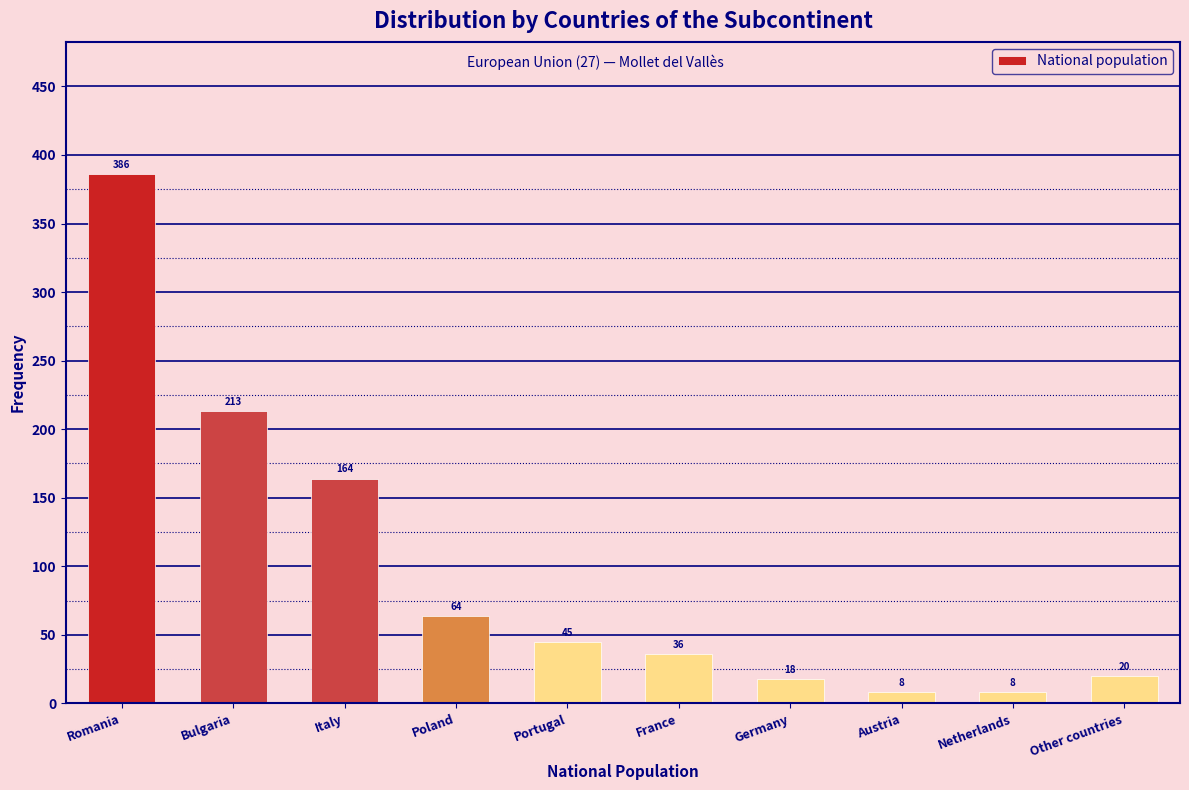

Reading right to left, transcribe all the data shown in this chart.

Other countries=20	Netherlands=8	Austria=8	Germany=18	France=36	Portugal=45	Poland=64	Italy=164	Bulgaria=213	Romania=386